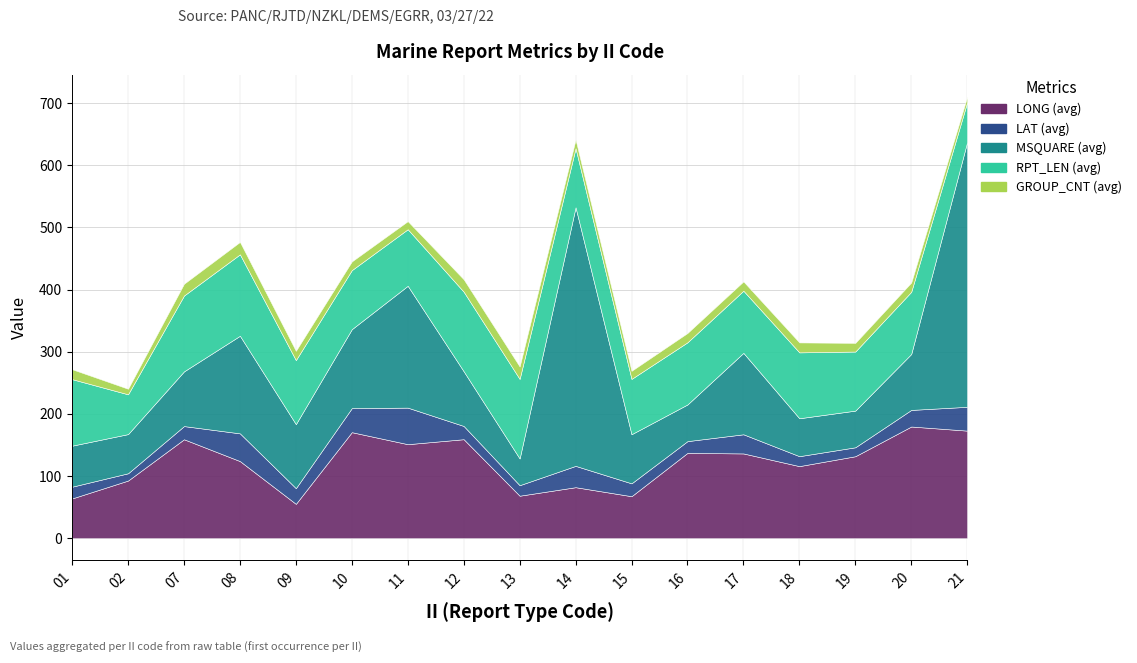

What is the difference between the MSQUARE (avg) values at 14 and 19?

357.0